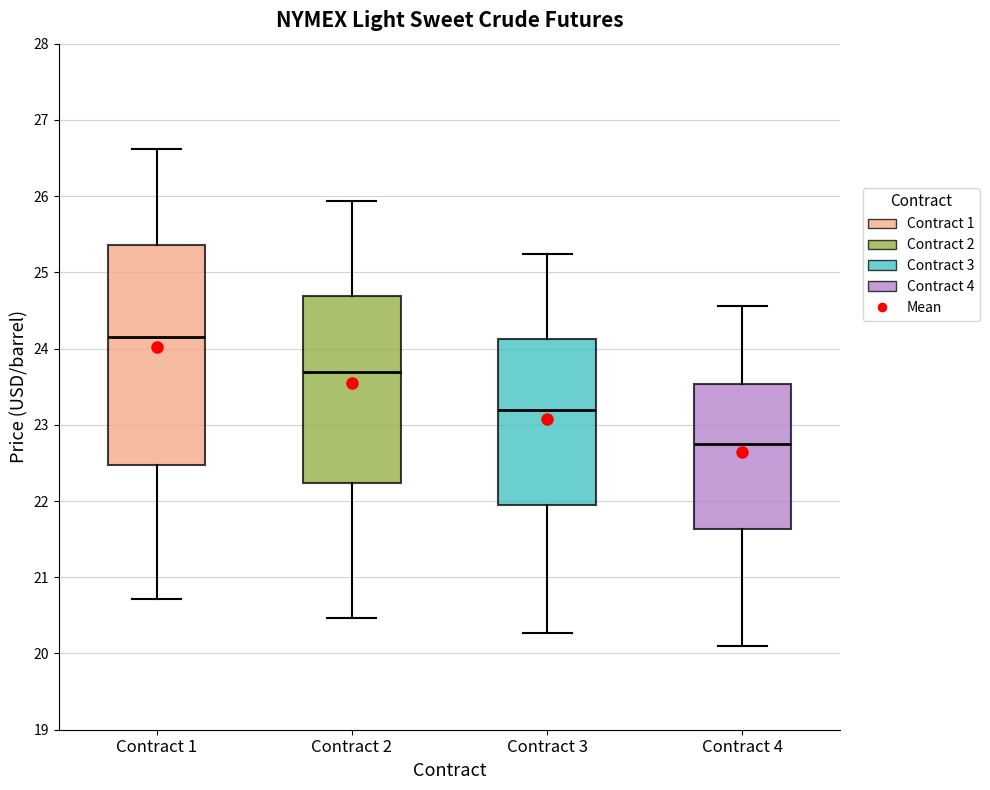

Reading left to right, read every box against the y-axis: the position of its median line, the range the box covers, and the ends of its whiskers. The values are not printed on the chart, so give them approximately, as read against the axis.

Contract 1: median 24.2, box 22.5 to 25.4, whiskers 20.7 to 26.6
Contract 2: median 23.7, box 22.2 to 24.7, whiskers 20.5 to 25.9
Contract 3: median 23.2, box 21.9 to 24.1, whiskers 20.3 to 25.2
Contract 4: median 22.7, box 21.6 to 23.5, whiskers 20.1 to 24.6